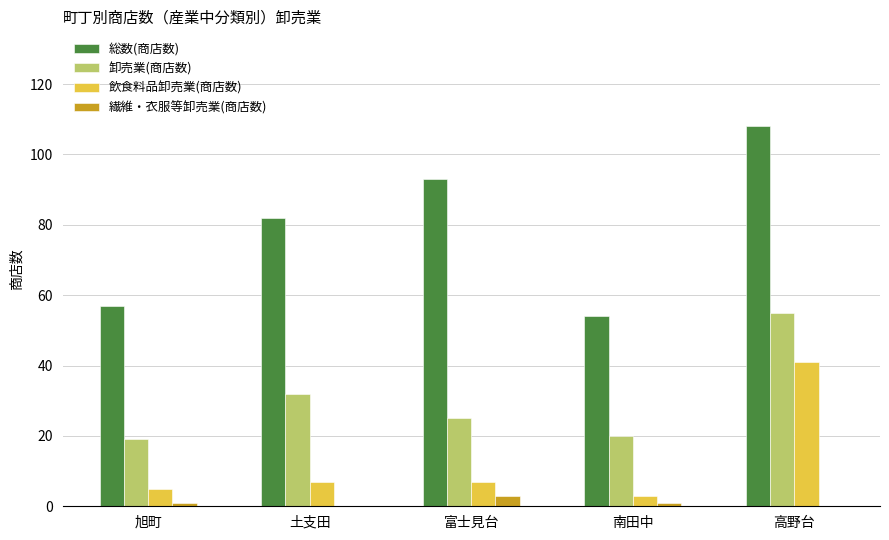

Reading left to right, list all the values displayed in this chart.

総数(商店数): 旭町=57	土支田=82	富士見台=93	南田中=54	高野台=108
卸売業(商店数): 旭町=19	土支田=32	富士見台=25	南田中=20	高野台=55
飲食料品卸売業(商店数): 旭町=5	土支田=7	富士見台=7	南田中=3	高野台=41
繊維・衣服等卸売業(商店数): 旭町=1	土支田=0	富士見台=3	南田中=1	高野台=0